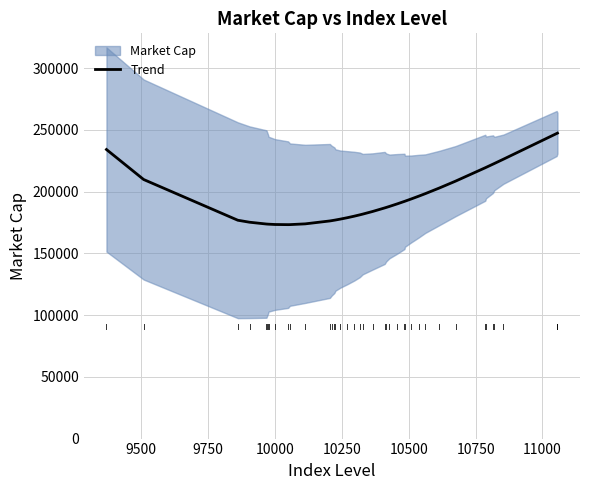

What is the minimum value shown in the chart?

173285.7